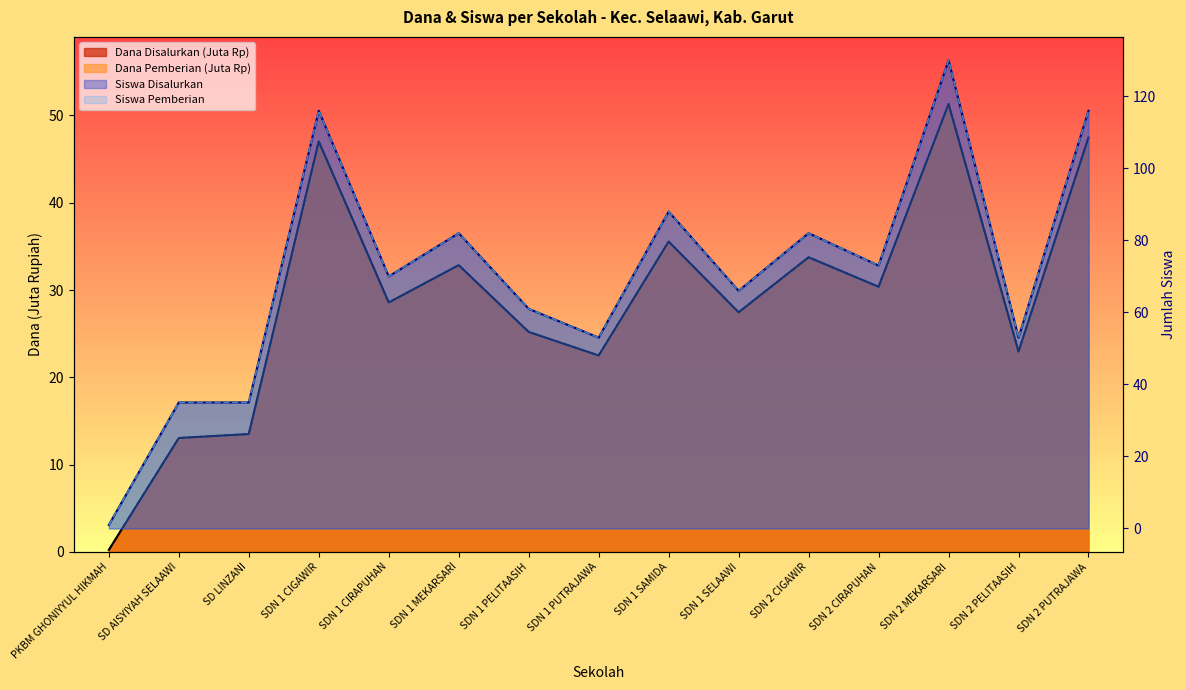

How many lines are shown in the chart?

4